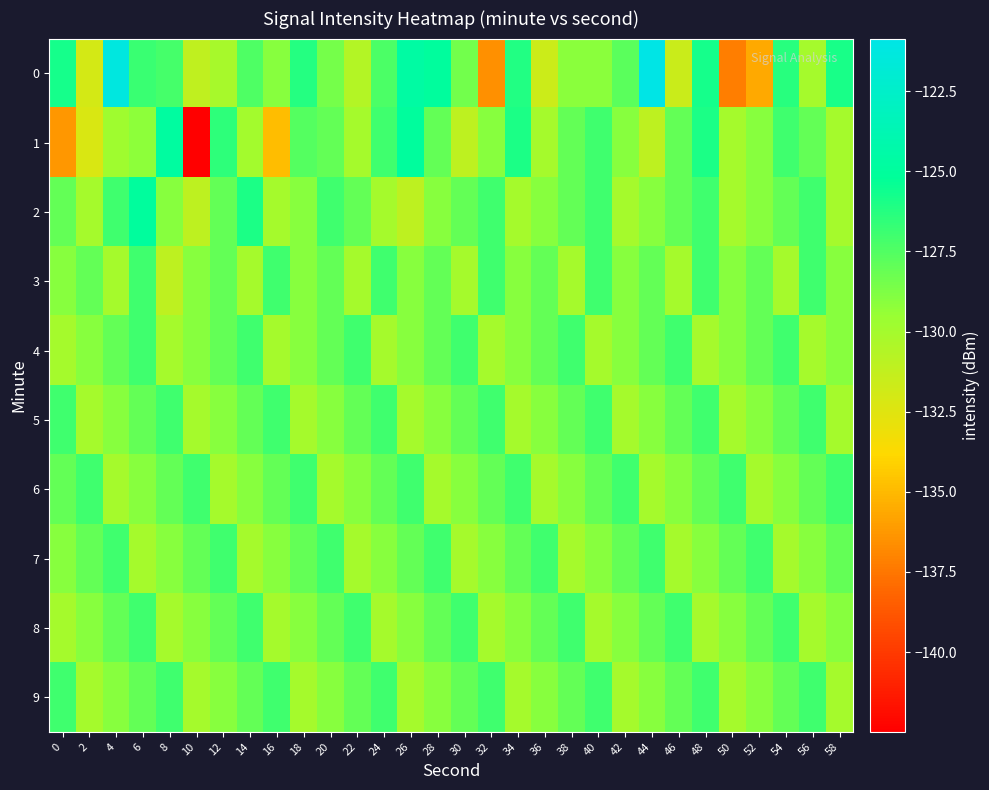

Reading left to right, transcribe all the data shown in this chart.

0: 0=-125.8	2=-132.0	4=-121.2	6=-126.8	8=-127.2	10=-131.1	12=-130.1	14=-127.4	16=-129.0	18=-126.3	20=-128.5	22=-130.6	24=-127.3	26=-124.6	28=-125.0	30=-128.4	32=-136.5	34=-126.2	36=-131.7	38=-129.1	40=-129.1	42=-127.7	44=-120.9	46=-131.6	48=-125.8	50=-137.2	52=-135.6	54=-126.3	56=-130.0	58=-125.9
1: 0=-136.3	2=-132.2	4=-129.7	6=-129.2	8=-124.8	10=-142.5	12=-126.5	14=-129.9	16=-134.8	18=-127.6	20=-128.0	22=-130.0	24=-127.0	26=-125.0	28=-128.0	30=-131.0	32=-129.0	34=-126.0	36=-130.0	38=-128.0	40=-127.0	42=-129.0	44=-131.0	46=-128.0	48=-126.0	50=-130.0	52=-129.0	54=-127.0	56=-128.0	58=-130.0
2: 0=-128.0	2=-130.0	4=-127.0	6=-125.0	8=-129.0	10=-131.0	12=-128.0	14=-126.0	16=-130.0	18=-129.0	20=-127.0	22=-128.0	24=-130.0	26=-131.0	28=-129.0	30=-128.0	32=-127.0	34=-130.0	36=-129.0	38=-128.0	40=-127.0	42=-130.0	44=-129.0	46=-128.0	48=-127.0	50=-130.0	52=-129.0	54=-128.0	56=-127.0	58=-130.0
3: 0=-129.0	2=-128.0	4=-130.0	6=-127.0	8=-131.0	10=-129.0	12=-128.0	14=-130.0	16=-127.0	18=-129.0	20=-128.0	22=-130.0	24=-127.0	26=-129.0	28=-128.0	30=-130.0	32=-127.0	34=-129.0	36=-128.0	38=-130.0	40=-127.0	42=-129.0	44=-128.0	46=-130.0	48=-127.0	50=-129.0	52=-128.0	54=-130.0	56=-127.0	58=-129.0
4: 0=-130.0	2=-129.0	4=-128.0	6=-127.0	8=-130.0	10=-129.0	12=-128.0	14=-127.0	16=-130.0	18=-129.0	20=-128.0	22=-127.0	24=-130.0	26=-129.0	28=-128.0	30=-127.0	32=-130.0	34=-129.0	36=-128.0	38=-127.0	40=-130.0	42=-129.0	44=-128.0	46=-127.0	48=-130.0	50=-129.0	52=-128.0	54=-127.0	56=-130.0	58=-129.0
5: 0=-127.0	2=-130.0	4=-129.0	6=-128.0	8=-127.0	10=-130.0	12=-129.0	14=-128.0	16=-127.0	18=-130.0	20=-129.0	22=-128.0	24=-127.0	26=-130.0	28=-129.0	30=-128.0	32=-127.0	34=-130.0	36=-129.0	38=-128.0	40=-127.0	42=-130.0	44=-129.0	46=-128.0	48=-127.0	50=-130.0	52=-129.0	54=-128.0	56=-127.0	58=-130.0
6: 0=-128.0	2=-127.0	4=-130.0	6=-129.0	8=-128.0	10=-127.0	12=-130.0	14=-129.0	16=-128.0	18=-127.0	20=-130.0	22=-129.0	24=-128.0	26=-127.0	28=-130.0	30=-129.0	32=-128.0	34=-127.0	36=-130.0	38=-129.0	40=-128.0	42=-127.0	44=-130.0	46=-129.0	48=-128.0	50=-127.0	52=-130.0	54=-129.0	56=-128.0	58=-127.0
7: 0=-129.0	2=-128.0	4=-127.0	6=-130.0	8=-129.0	10=-128.0	12=-127.0	14=-130.0	16=-129.0	18=-128.0	20=-127.0	22=-130.0	24=-129.0	26=-128.0	28=-127.0	30=-130.0	32=-129.0	34=-128.0	36=-127.0	38=-130.0	40=-129.0	42=-128.0	44=-127.0	46=-130.0	48=-129.0	50=-128.0	52=-127.0	54=-130.0	56=-129.0	58=-128.0
8: 0=-130.0	2=-129.0	4=-128.0	6=-127.0	8=-130.0	10=-129.0	12=-128.0	14=-127.0	16=-130.0	18=-129.0	20=-128.0	22=-127.0	24=-130.0	26=-129.0	28=-128.0	30=-127.0	32=-130.0	34=-129.0	36=-128.0	38=-127.0	40=-130.0	42=-129.0	44=-128.0	46=-127.0	48=-130.0	50=-129.0	52=-128.0	54=-127.0	56=-130.0	58=-129.0
9: 0=-127.0	2=-130.0	4=-129.0	6=-128.0	8=-127.0	10=-130.0	12=-129.0	14=-128.0	16=-127.0	18=-130.0	20=-129.0	22=-128.0	24=-127.0	26=-130.0	28=-129.0	30=-128.0	32=-127.0	34=-130.0	36=-129.0	38=-128.0	40=-127.0	42=-130.0	44=-129.0	46=-128.0	48=-127.0	50=-130.0	52=-129.0	54=-128.0	56=-127.0	58=-130.0